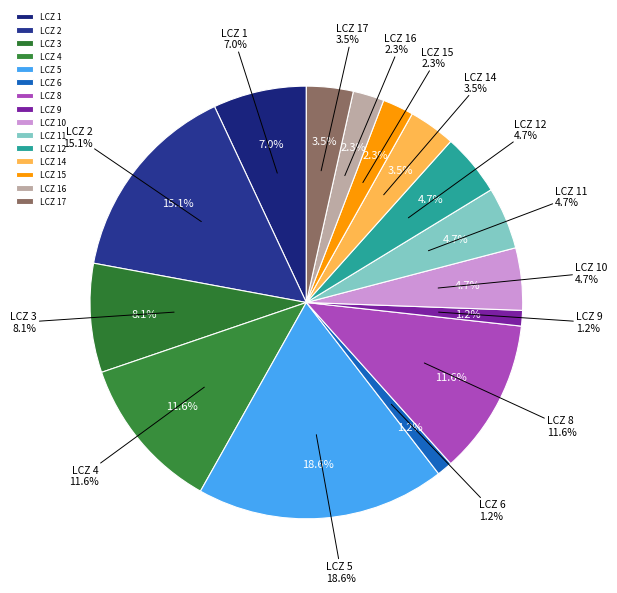

Rank the categories by value from lowest to highest.

LCZ 6, LCZ 9, LCZ 15, LCZ 16, LCZ 14, LCZ 17, LCZ 10, LCZ 11, LCZ 12, LCZ 1, LCZ 3, LCZ 4, LCZ 8, LCZ 2, LCZ 5